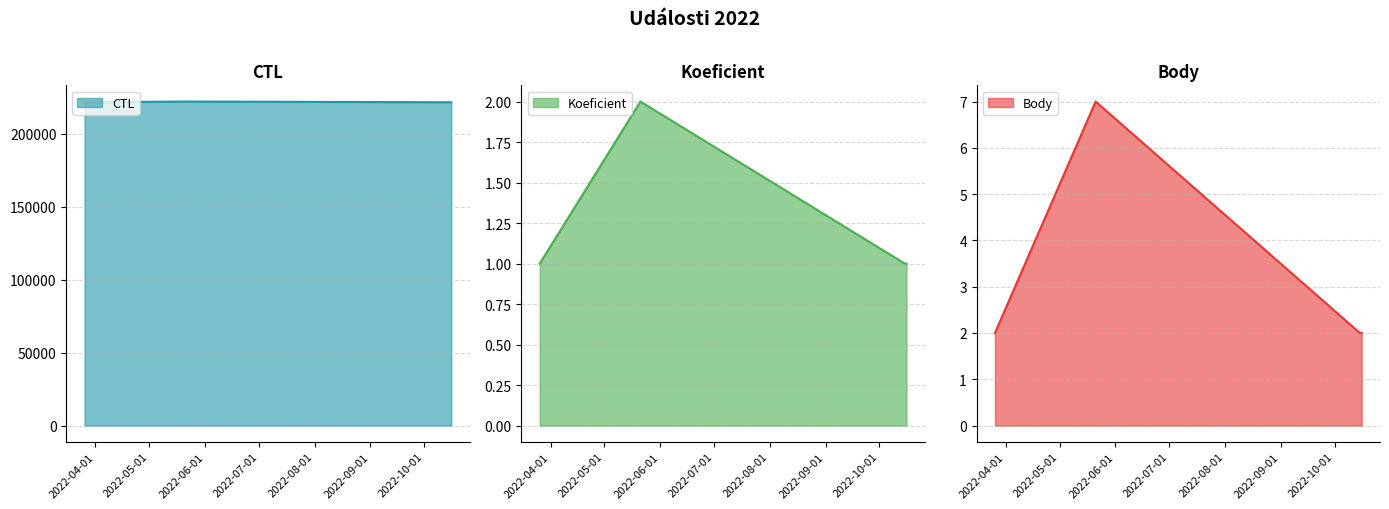

In Koeficient, how many points are higher than both neighbors (excluding endpoints)?

1